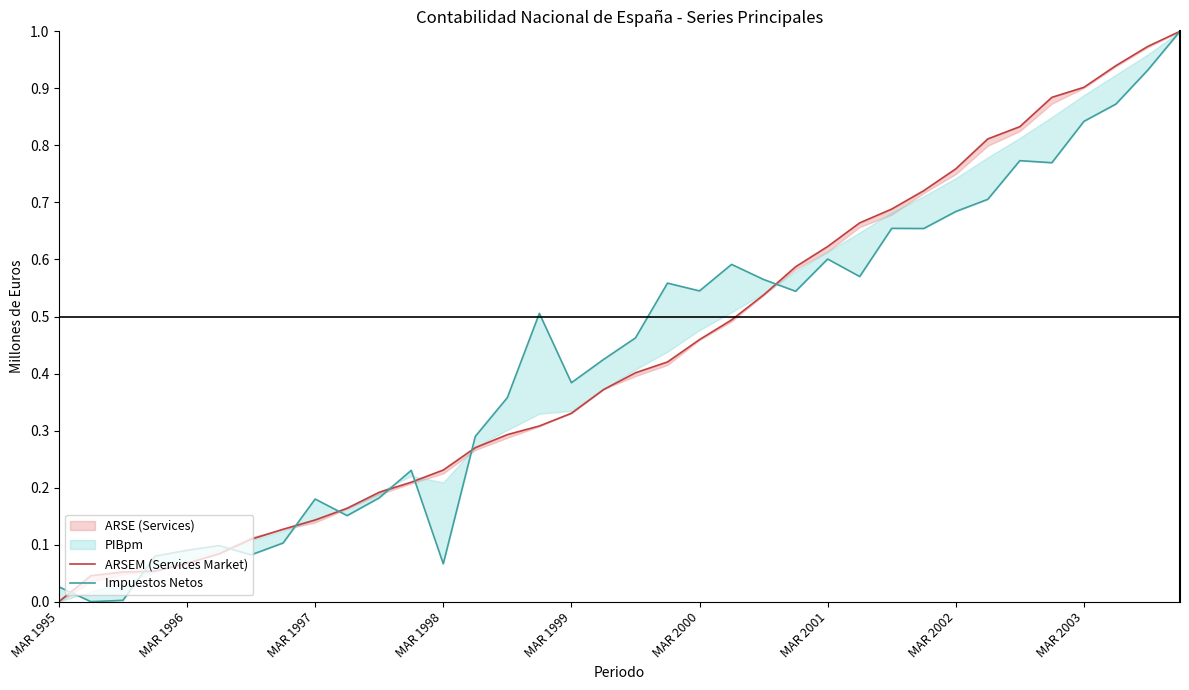

Where is ARSEM (Services Market) nearest to the value 0?

MAR 1995